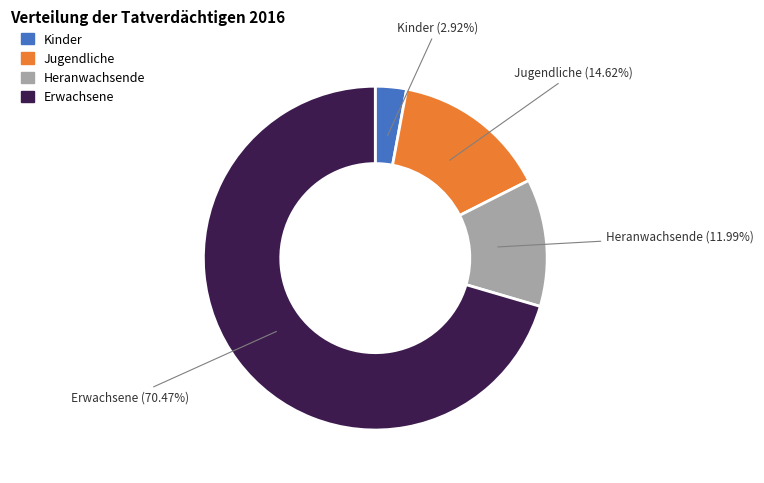

True or false: Jugendliche accounts for 15% of the total.

True